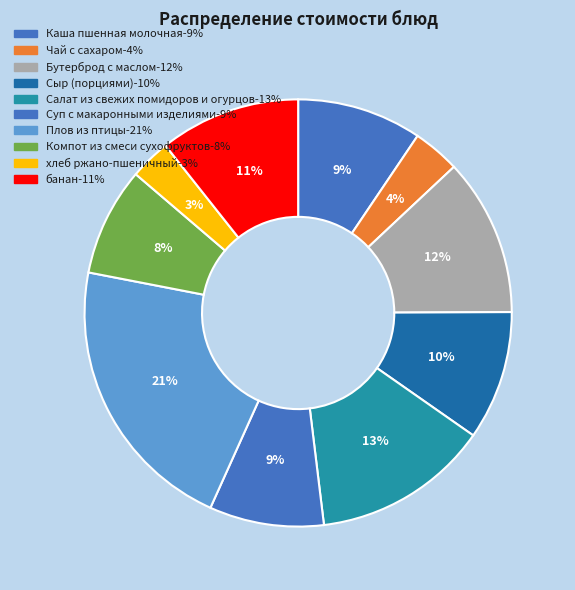

To the nearest percent, what is the average slice percentage?

10%